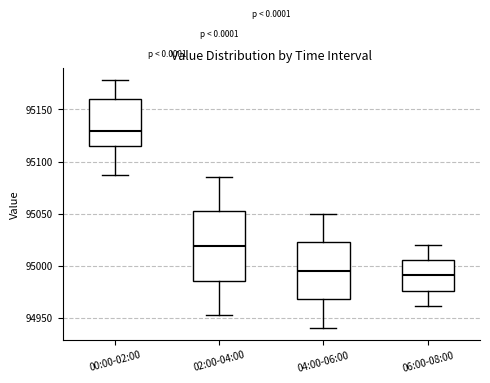

Reading left to right, read every box against the y-axis: the position of its median line, the range the box covers, and the ends of its whiskers. The values are not printed on the chart, so give them approximately, as read against the axis.

00:00-02:00: median 95130, box 95115 to 95160, whiskers 95085 to 95180
02:00-04:00: median 95020, box 94985 to 95050, whiskers 94955 to 95085
04:00-06:00: median 94995, box 94970 to 95025, whiskers 94940 to 95050
06:00-08:00: median 94990, box 94975 to 95005, whiskers 94960 to 95020